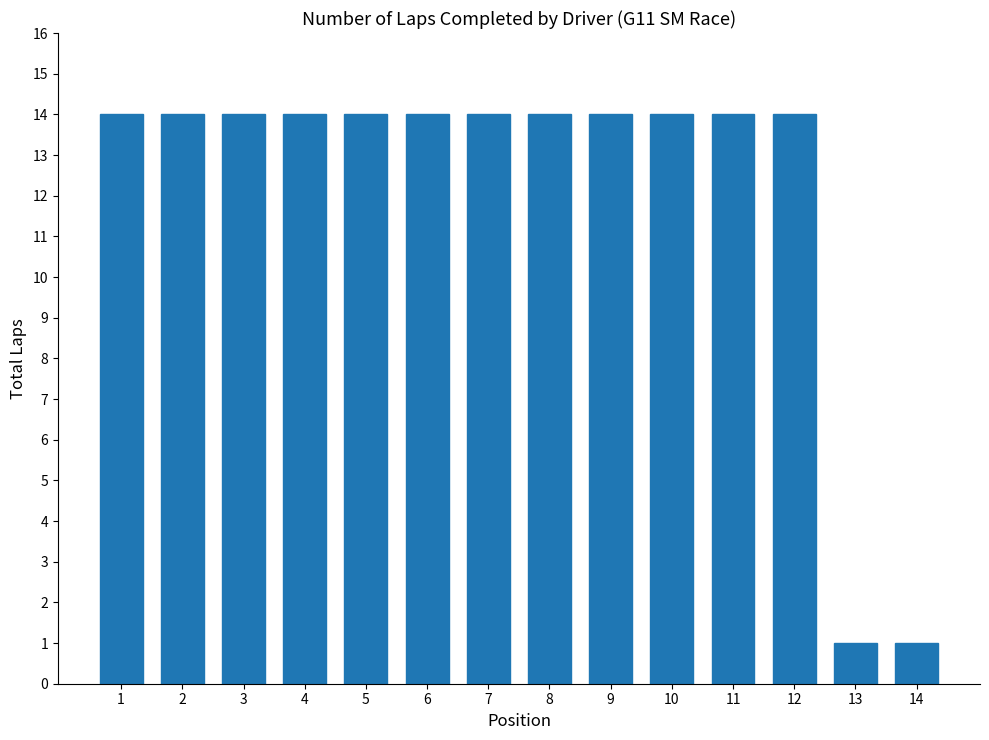

The value at 9 is 4. True or false?

False